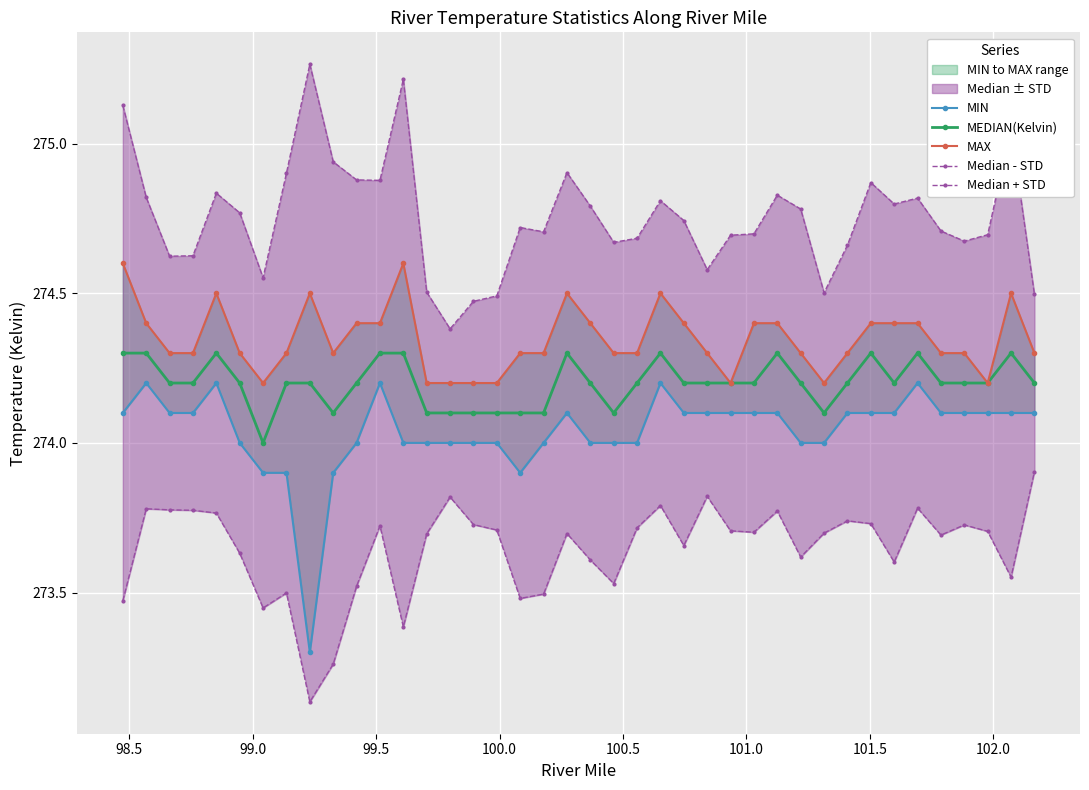

What is the value of the MEDIAN(Kelvin) point at the 12th from the left?

274.3